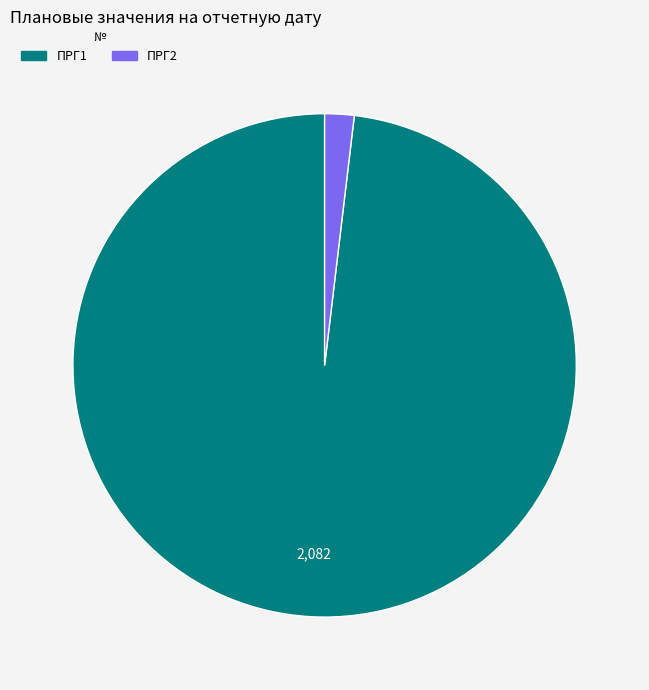

Which category has the smallest portion of the pie?

ПРГ2